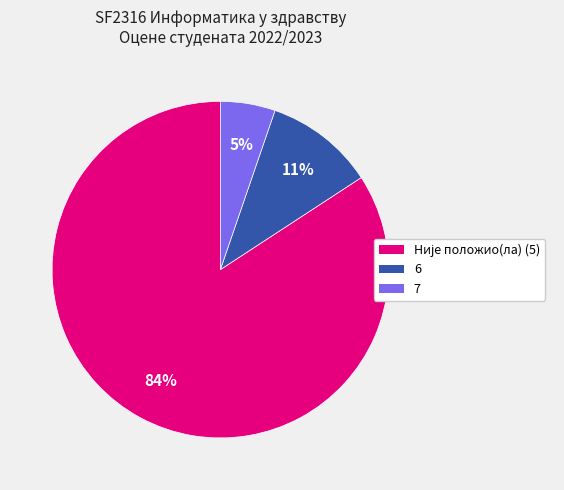

How many segments does this pie chart have?

3